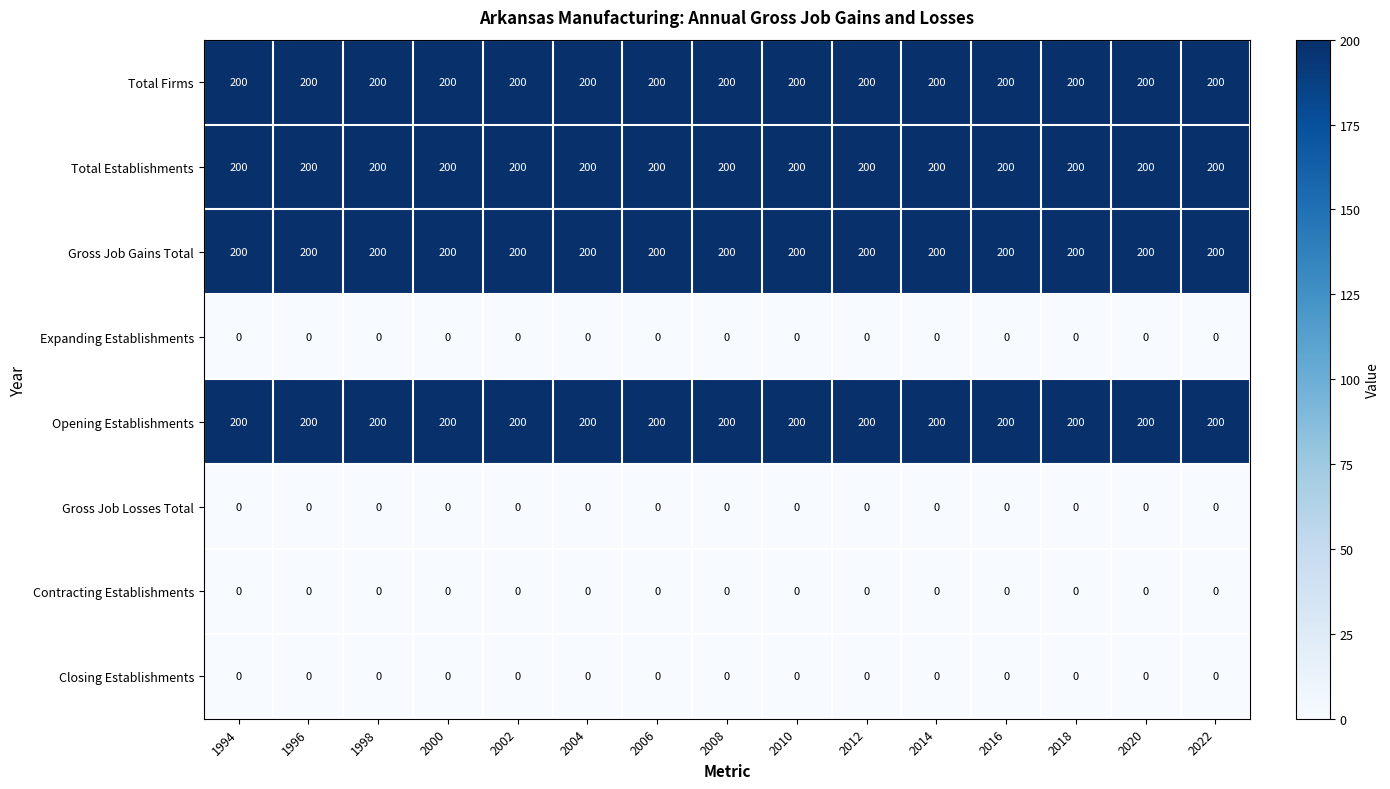

What is the lowest value of the Total Establishments series?

200